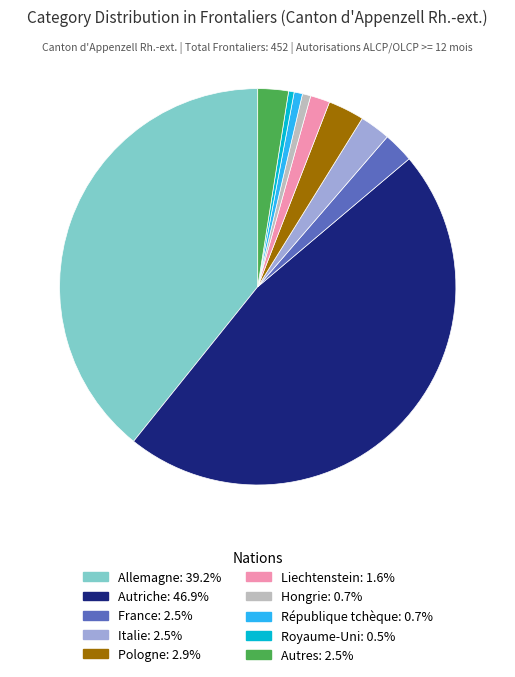

Which has a higher value, Autriche or Pologne?

Autriche